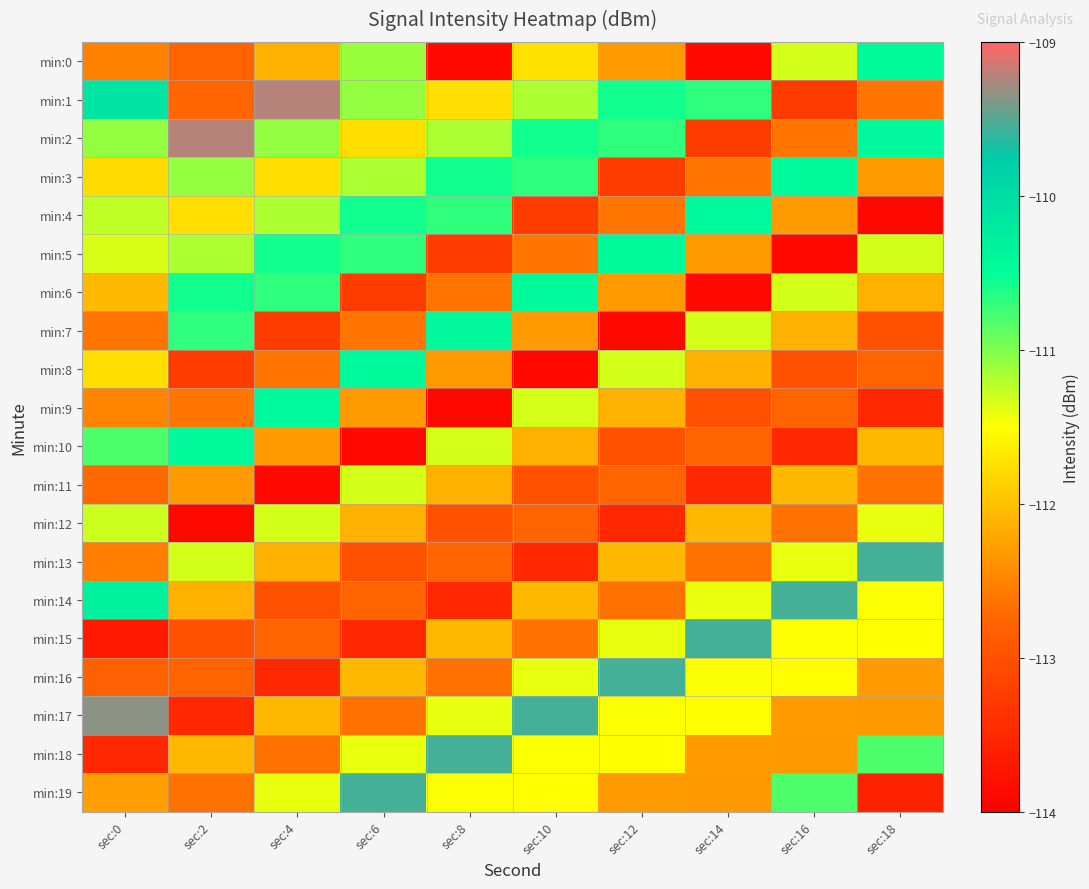

Reading right to left, transcribe all the data shown in this chart.

min:0: sec:18=-110.4	sec:16=-111.3	sec:14=-113.9	sec:12=-112.3	sec:10=-111.7	sec:8=-113.9	sec:6=-111.1	sec:4=-112.1	sec:2=-112.8	sec:0=-112.5
min:1: sec:18=-112.6	sec:16=-113.3	sec:14=-110.7	sec:12=-110.6	sec:10=-111.2	sec:8=-111.8	sec:6=-111.1	sec:4=-109.2	sec:2=-112.7	sec:0=-110.1
min:2: sec:18=-110.4	sec:16=-112.6	sec:14=-113.3	sec:12=-110.7	sec:10=-110.6	sec:8=-111.2	sec:6=-111.8	sec:4=-111.1	sec:2=-109.2	sec:0=-111.1
min:3: sec:18=-112.3	sec:16=-110.4	sec:14=-112.6	sec:12=-113.3	sec:10=-110.7	sec:8=-110.6	sec:6=-111.2	sec:4=-111.8	sec:2=-111.1	sec:0=-111.8
min:4: sec:18=-113.9	sec:16=-112.3	sec:14=-110.4	sec:12=-112.6	sec:10=-113.3	sec:8=-110.7	sec:6=-110.6	sec:4=-111.2	sec:2=-111.8	sec:0=-111.3
min:5: sec:18=-111.3	sec:16=-113.9	sec:14=-112.3	sec:12=-110.4	sec:10=-112.6	sec:8=-113.3	sec:6=-110.7	sec:4=-110.6	sec:2=-111.2	sec:0=-111.3
min:6: sec:18=-112.1	sec:16=-111.3	sec:14=-113.9	sec:12=-112.3	sec:10=-110.4	sec:8=-112.6	sec:6=-113.3	sec:4=-110.7	sec:2=-110.6	sec:0=-112.1
min:7: sec:18=-113.0	sec:16=-112.1	sec:14=-111.3	sec:12=-113.9	sec:10=-112.3	sec:8=-110.4	sec:6=-112.6	sec:4=-113.3	sec:2=-110.7	sec:0=-112.6
min:8: sec:18=-112.8	sec:16=-113.0	sec:14=-112.1	sec:12=-111.3	sec:10=-113.9	sec:8=-112.3	sec:6=-110.4	sec:4=-112.6	sec:2=-113.3	sec:0=-111.8
min:9: sec:18=-113.5	sec:16=-112.8	sec:14=-113.0	sec:12=-112.1	sec:10=-111.3	sec:8=-113.9	sec:6=-112.3	sec:4=-110.4	sec:2=-112.6	sec:0=-112.5
min:10: sec:18=-112.1	sec:16=-113.5	sec:14=-112.8	sec:12=-113.0	sec:10=-112.1	sec:8=-111.3	sec:6=-113.9	sec:4=-112.3	sec:2=-110.4	sec:0=-110.8
min:11: sec:18=-112.6	sec:16=-112.1	sec:14=-113.5	sec:12=-112.8	sec:10=-113.0	sec:8=-112.1	sec:6=-111.3	sec:4=-113.9	sec:2=-112.3	sec:0=-112.7
min:12: sec:18=-111.4	sec:16=-112.6	sec:14=-112.1	sec:12=-113.5	sec:10=-112.8	sec:8=-113.0	sec:6=-112.1	sec:4=-111.3	sec:2=-113.9	sec:0=-111.3
min:13: sec:18=-109.6	sec:16=-111.4	sec:14=-112.6	sec:12=-112.1	sec:10=-113.5	sec:8=-112.8	sec:6=-113.0	sec:4=-112.1	sec:2=-111.3	sec:0=-112.5
min:14: sec:18=-111.5	sec:16=-109.6	sec:14=-111.4	sec:12=-112.6	sec:10=-112.1	sec:8=-113.5	sec:6=-112.8	sec:4=-113.0	sec:2=-112.1	sec:0=-110.3
min:15: sec:18=-111.5	sec:16=-111.5	sec:14=-109.6	sec:12=-111.4	sec:10=-112.6	sec:8=-112.1	sec:6=-113.5	sec:4=-112.8	sec:2=-113.0	sec:0=-113.7
min:16: sec:18=-112.3	sec:16=-111.5	sec:14=-111.5	sec:12=-109.6	sec:10=-111.4	sec:8=-112.6	sec:6=-112.1	sec:4=-113.5	sec:2=-112.8	sec:0=-112.8
min:17: sec:18=-112.3	sec:16=-112.3	sec:14=-111.5	sec:12=-111.5	sec:10=-109.6	sec:8=-111.4	sec:6=-112.6	sec:4=-112.1	sec:2=-113.5	sec:0=-109.3
min:18: sec:18=-110.8	sec:16=-112.3	sec:14=-112.3	sec:12=-111.5	sec:10=-111.5	sec:8=-109.6	sec:6=-111.4	sec:4=-112.6	sec:2=-112.1	sec:0=-113.5
min:19: sec:18=-113.6	sec:16=-110.8	sec:14=-112.3	sec:12=-112.3	sec:10=-111.5	sec:8=-111.5	sec:6=-109.6	sec:4=-111.4	sec:2=-112.6	sec:0=-112.3